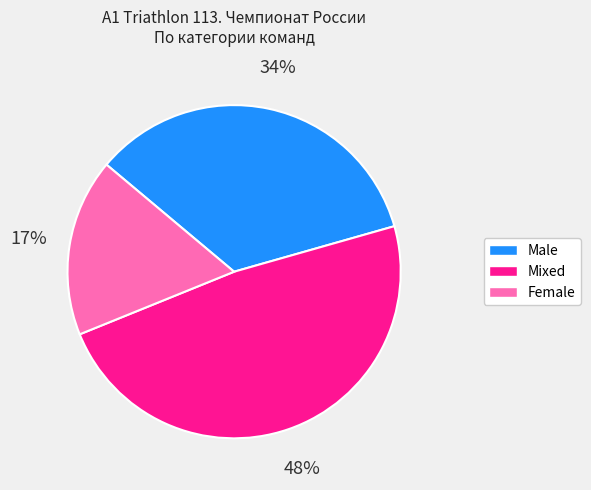

How many slices are in this pie chart?

3